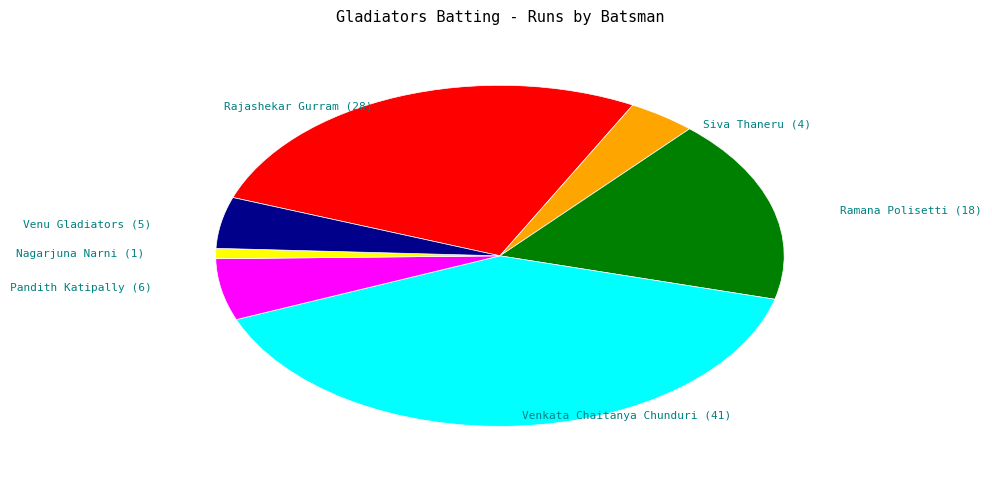

Is there any slice that represents more than half of the pie?

No